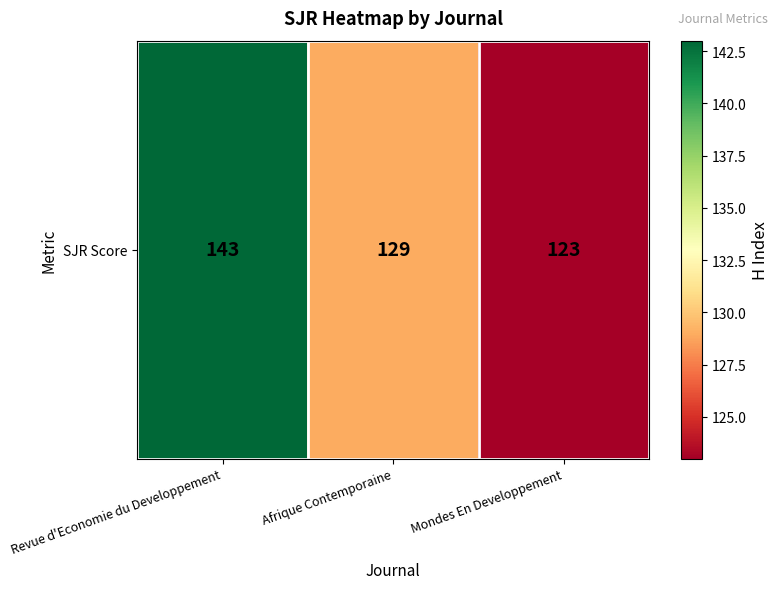

What is the difference between the maximum and minimum values?

20